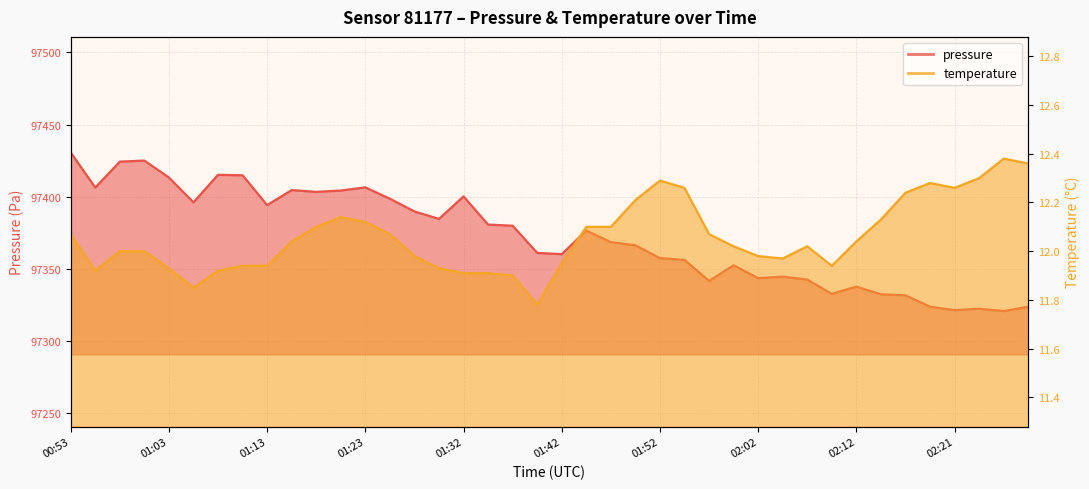

What is the sum of the pressure values at 02:21 and 01:37?

194701.6